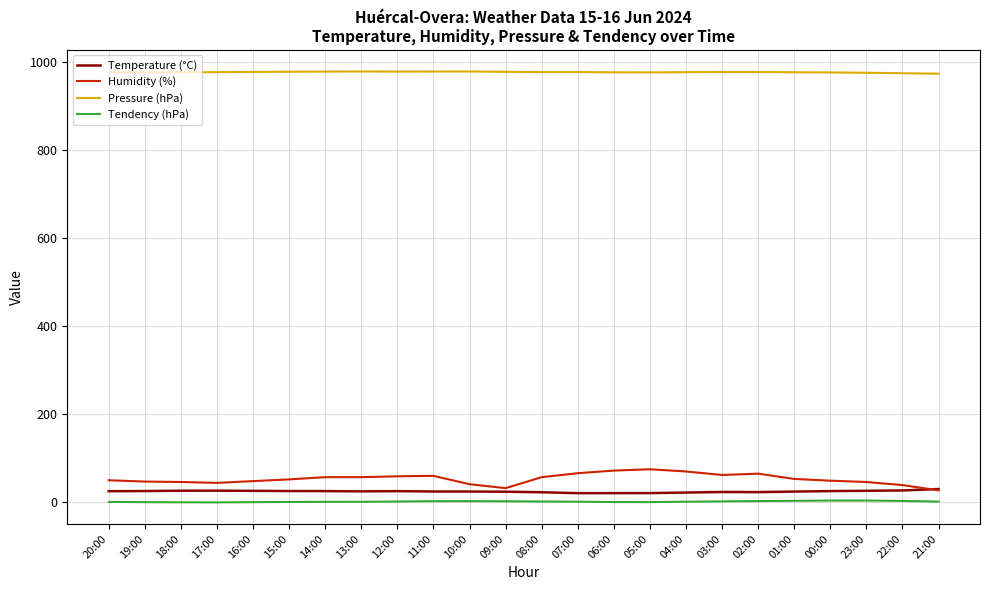

True or false: Humidity (%) and Pressure (hPa) cross at least once.

False